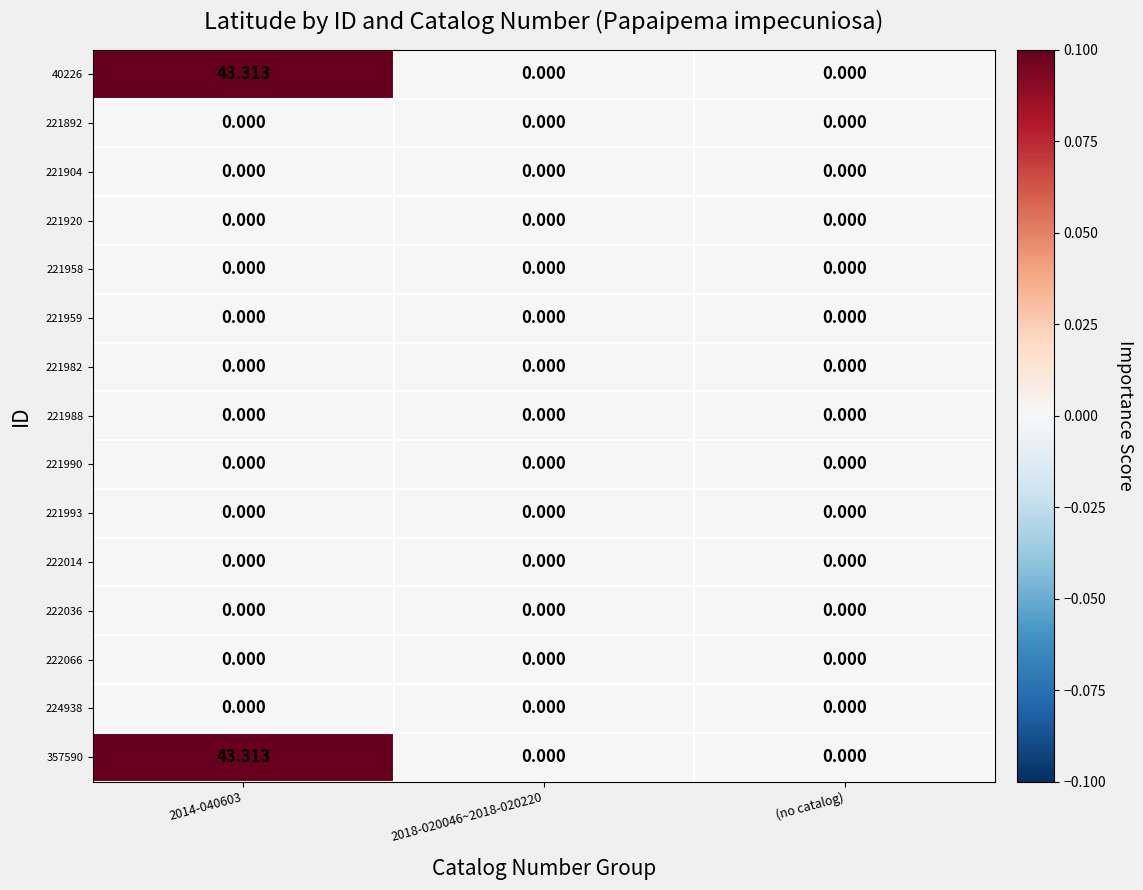

At how many categories does at least one series exceed 0?

1